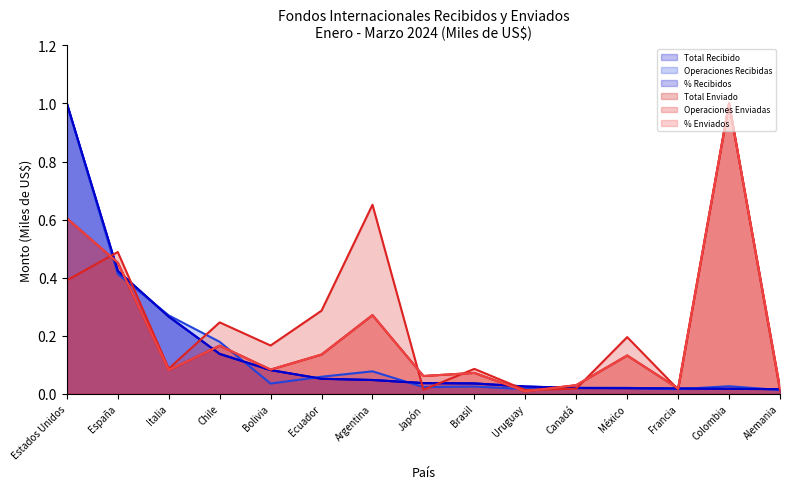

In % Enviados (line), how many points are lower than both neighbors (excluding endpoints)?

5